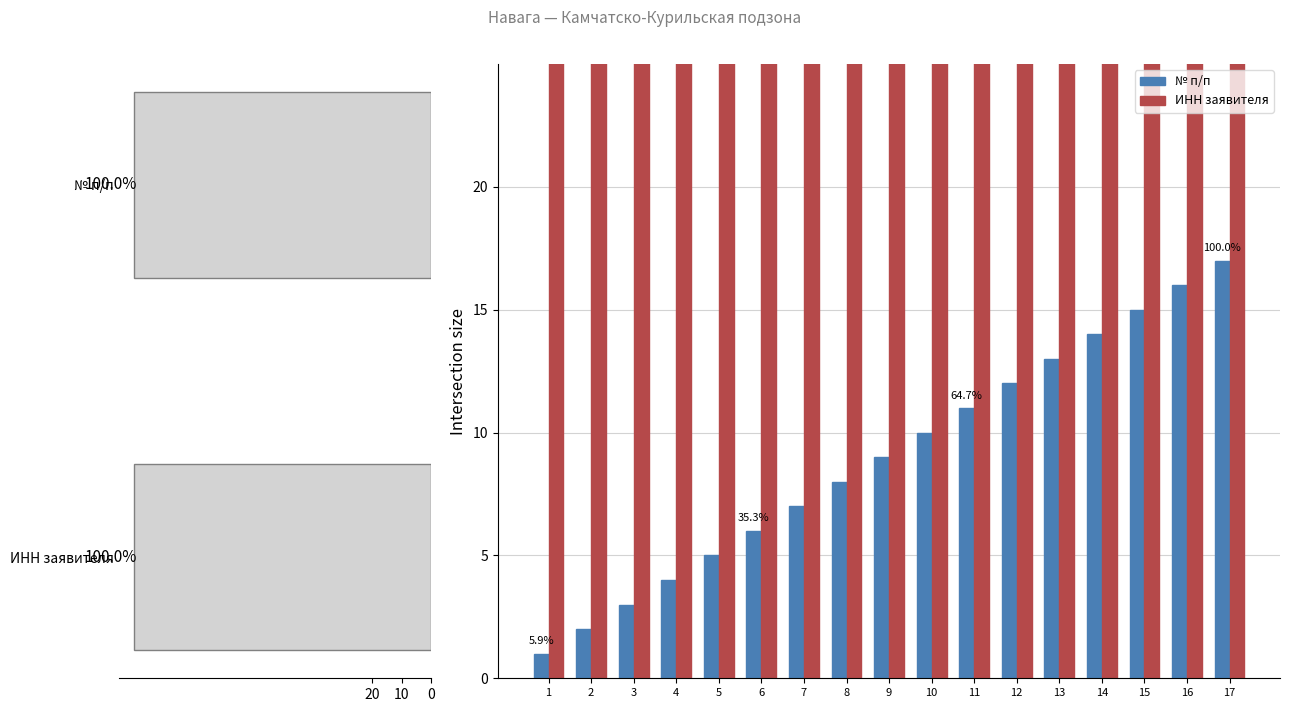

Rank the series by their average value, from highest to lowest.

ИНН (scaled), № п/п